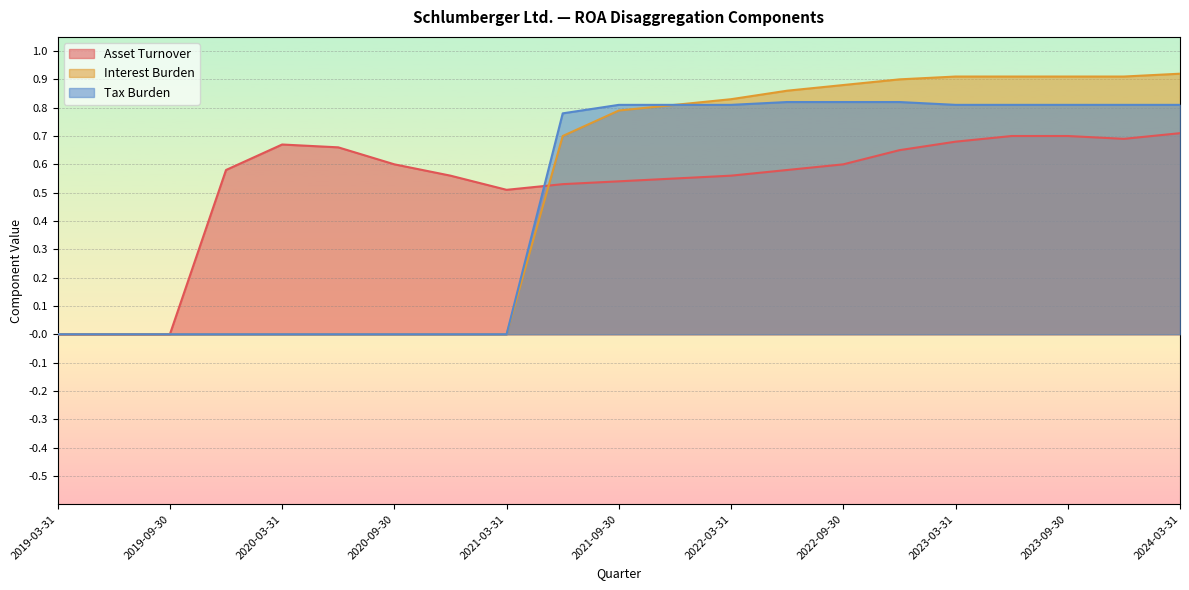

What is the sum of all Interest Burden values?

10.3